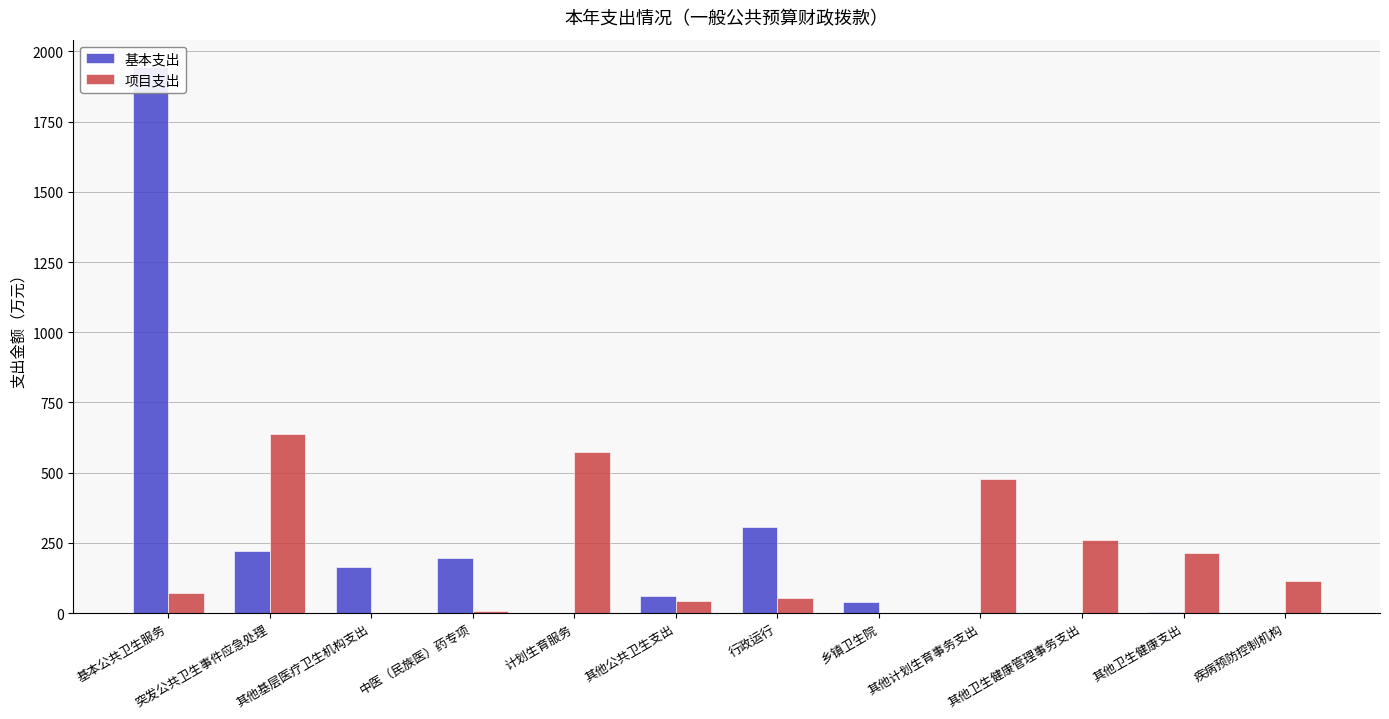

The value of 项目支出 at 其他卫生健康支出 is 61.5. True or false?

False